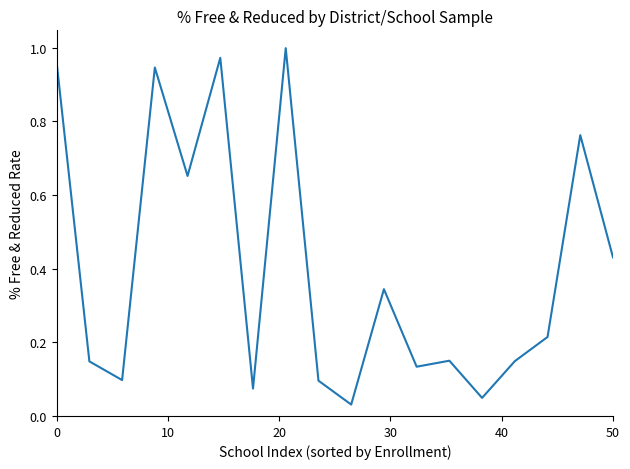

Does the chart display data point markers on the line(s)?

No